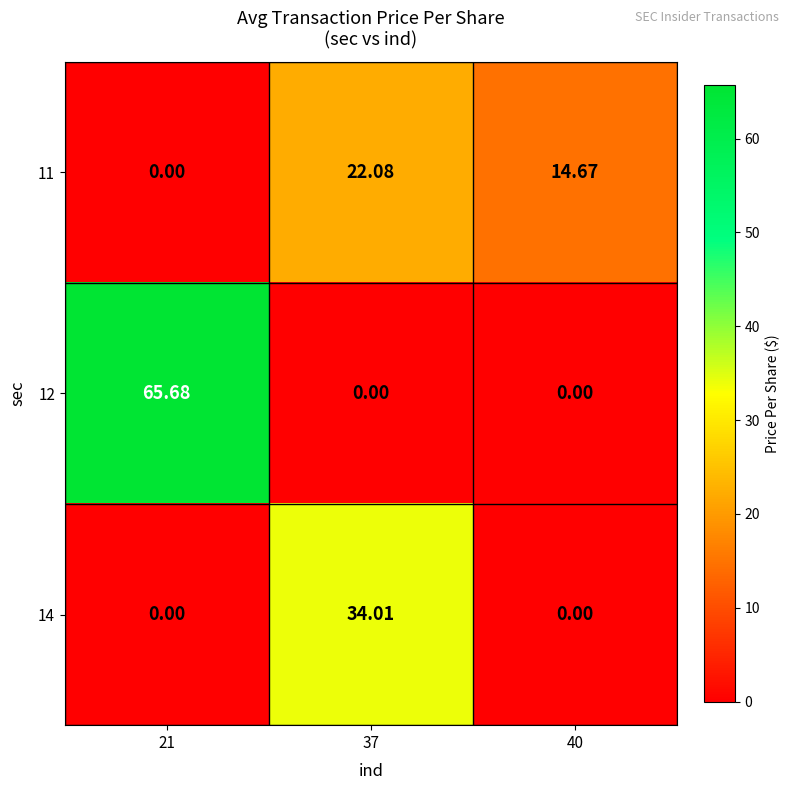

Is the value of 11 at 40 greater than the value of 14 at 40?

Yes